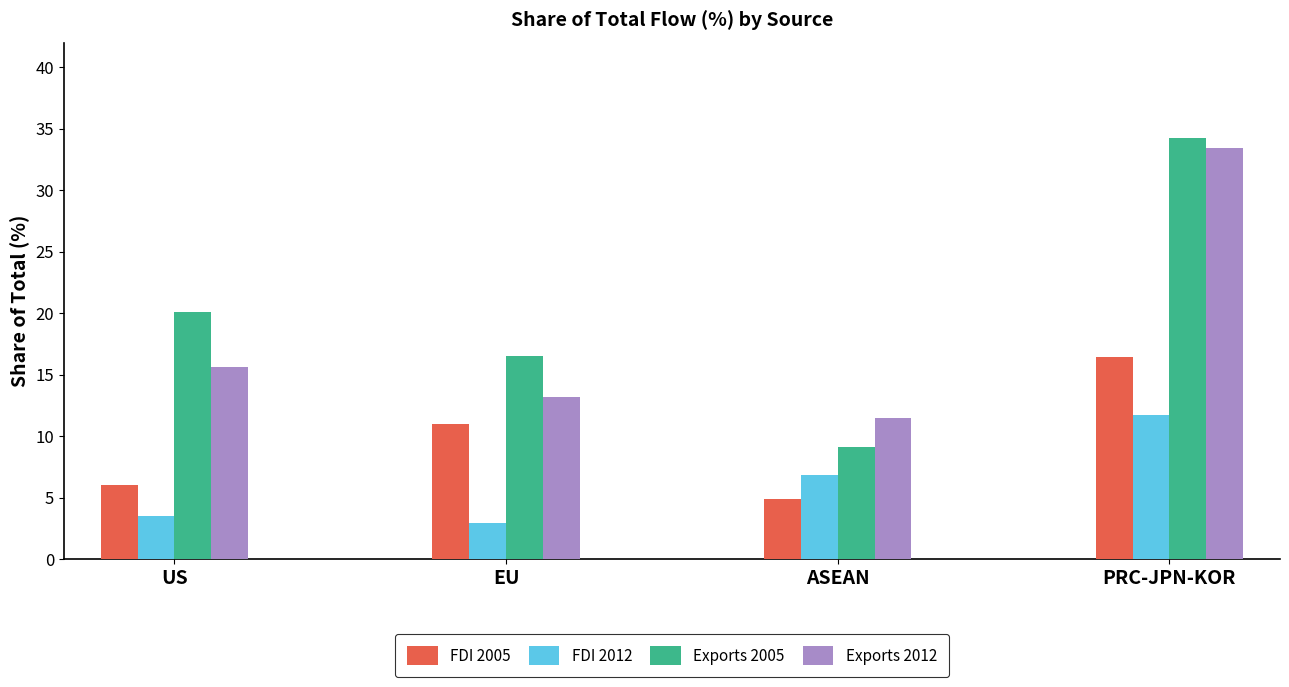

What is the difference between the second highest and second lowest values in the Exports 2012 series?

2.4